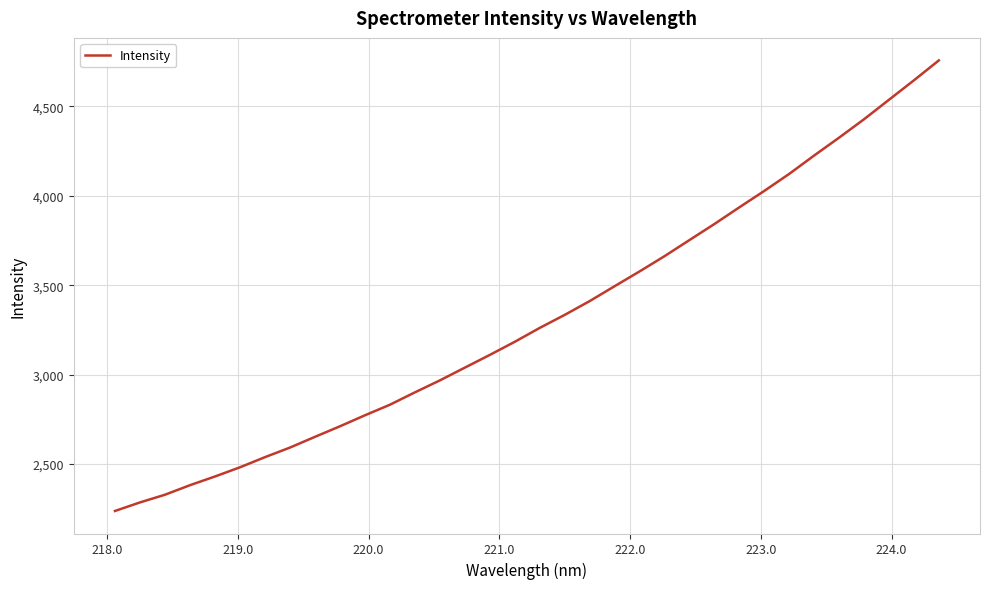

What is the greatest value displayed?

4757.8